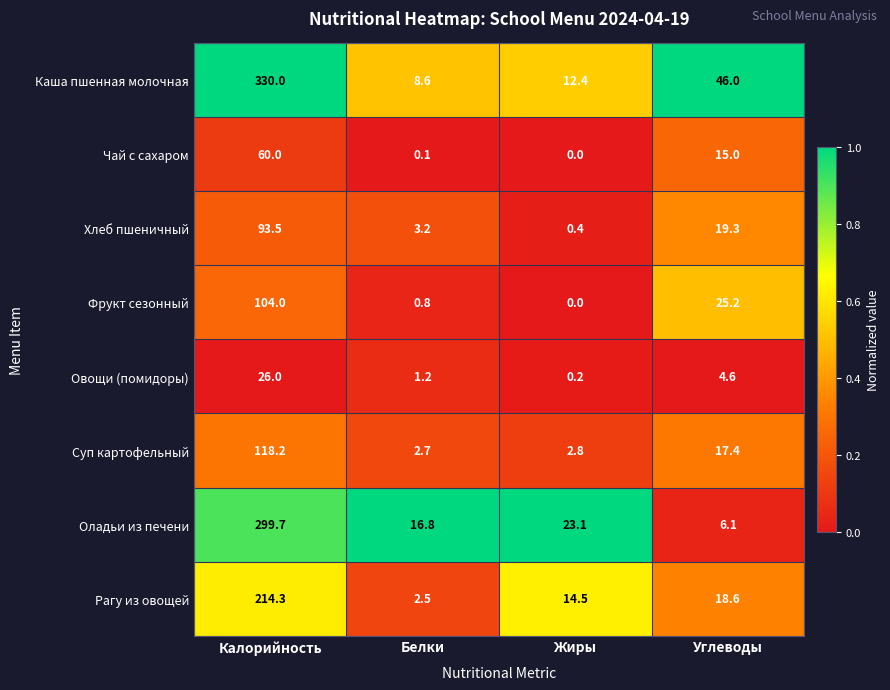

At how many categories does at least one series exceed 0?

4